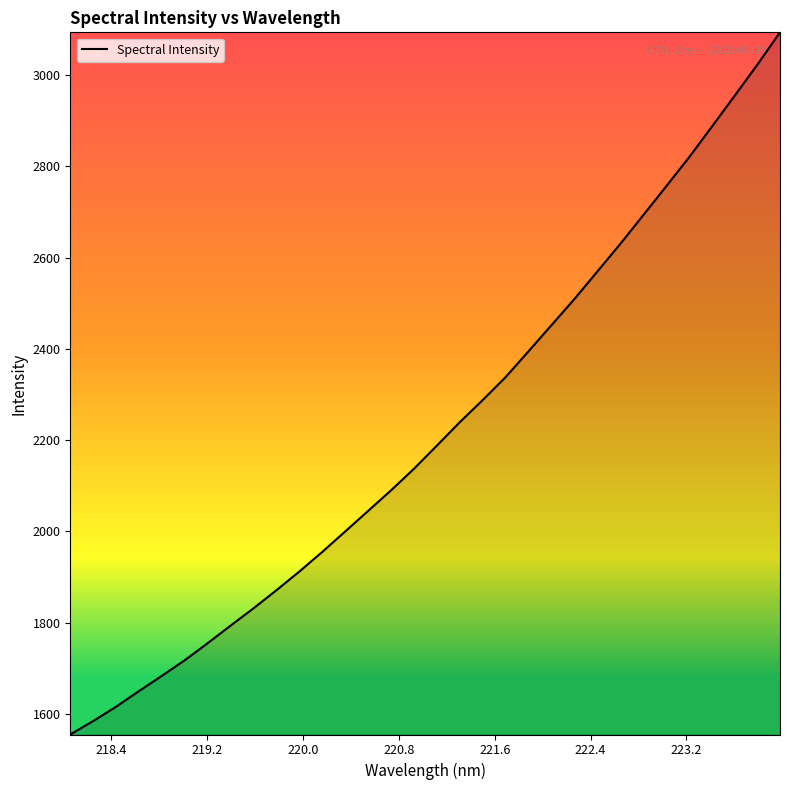

What is the minimum value shown in the chart?

1554.6